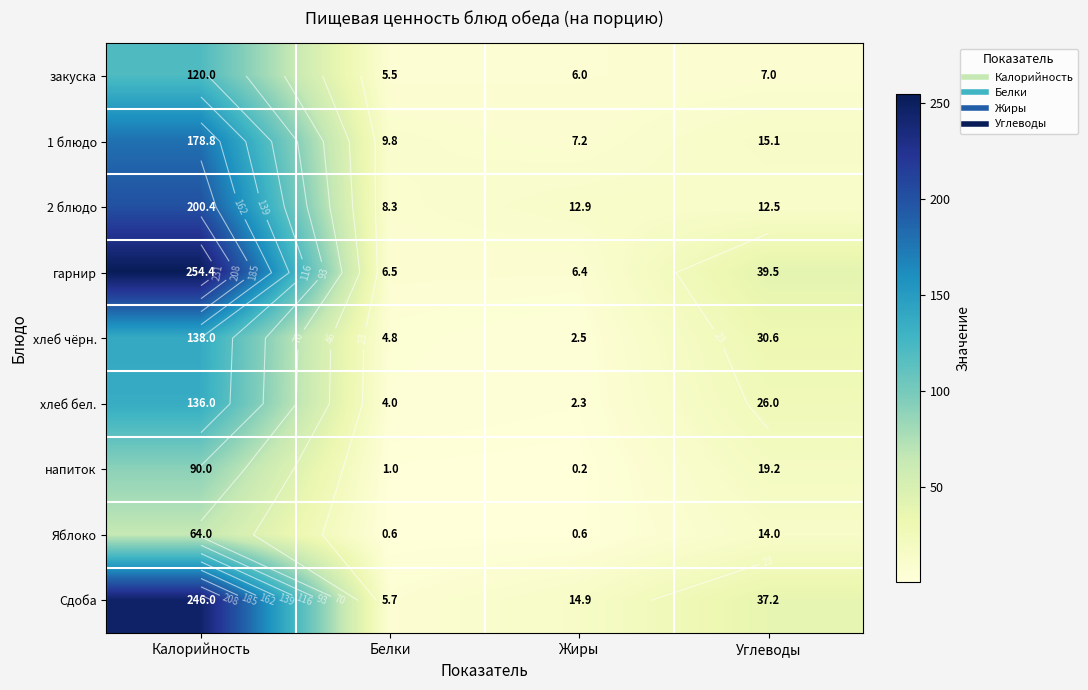

What is the spread (max minus min) of values at Белки?

9.2